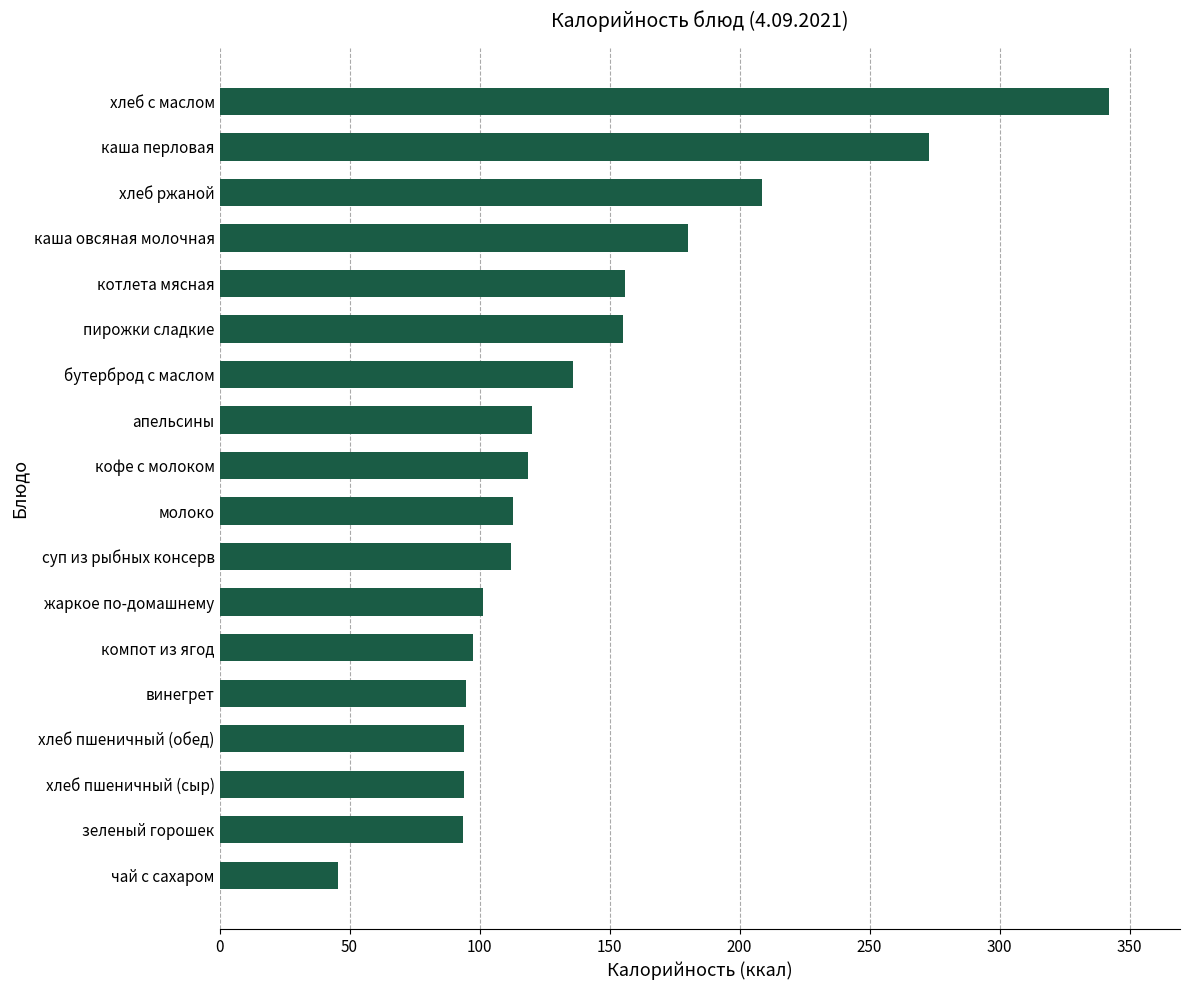

Is it true that the value at жаркое по-домашнему is 101.5?

True